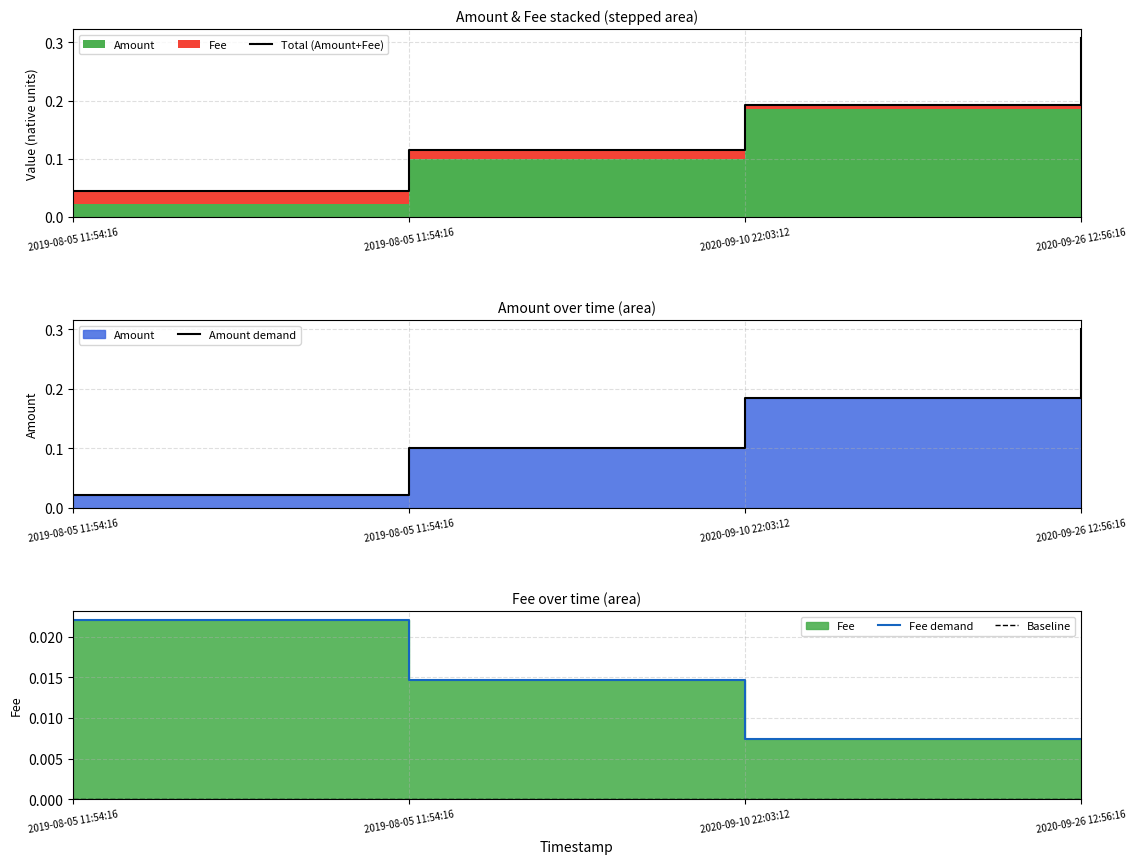

Reading left to right, transcribe all the data shown in this chart.

Total (Amount+Fee): 2019-08-05 11:54:16=0.0	2019-08-05 11:54:16=0.1	2020-09-10 22:03:12=0.2	2020-09-26 12:56:16=0.3
Amount demand: 2019-08-05 11:54:16=0.0	2019-08-05 11:54:16=0.1	2020-09-10 22:03:12=0.2	2020-09-26 12:56:16=0.3
Fee demand: 2019-08-05 11:54:16=0.0	2019-08-05 11:54:16=0.0	2020-09-10 22:03:12=0.0	2020-09-26 12:56:16=0.0
Baseline: 2019-08-05 11:54:16=0.0	2019-08-05 11:54:16=0.0	2020-09-10 22:03:12=0.0	2020-09-26 12:56:16=0.0